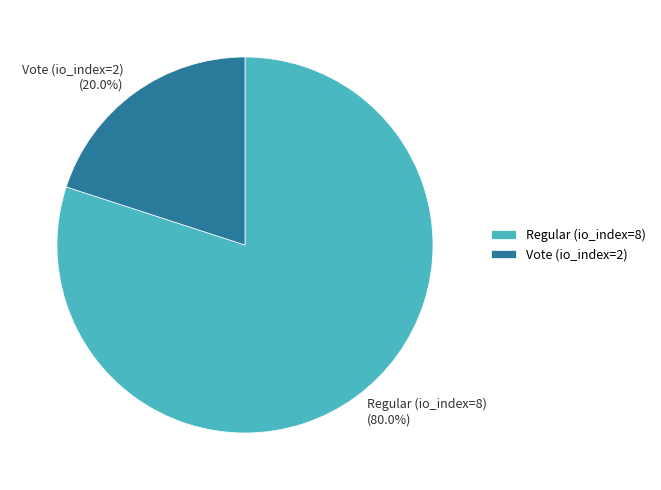

Is there a majority slice in this chart?

Yes